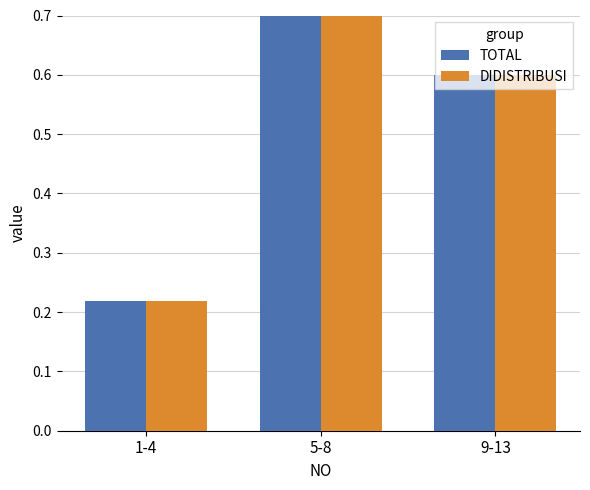

Reading right to left, transcribe all the data shown in this chart.

TOTAL: 9-13=0.6	5-8=1.0	1-4=0.2
DIDISTRIBUSI: 9-13=0.6	5-8=1.0	1-4=0.2